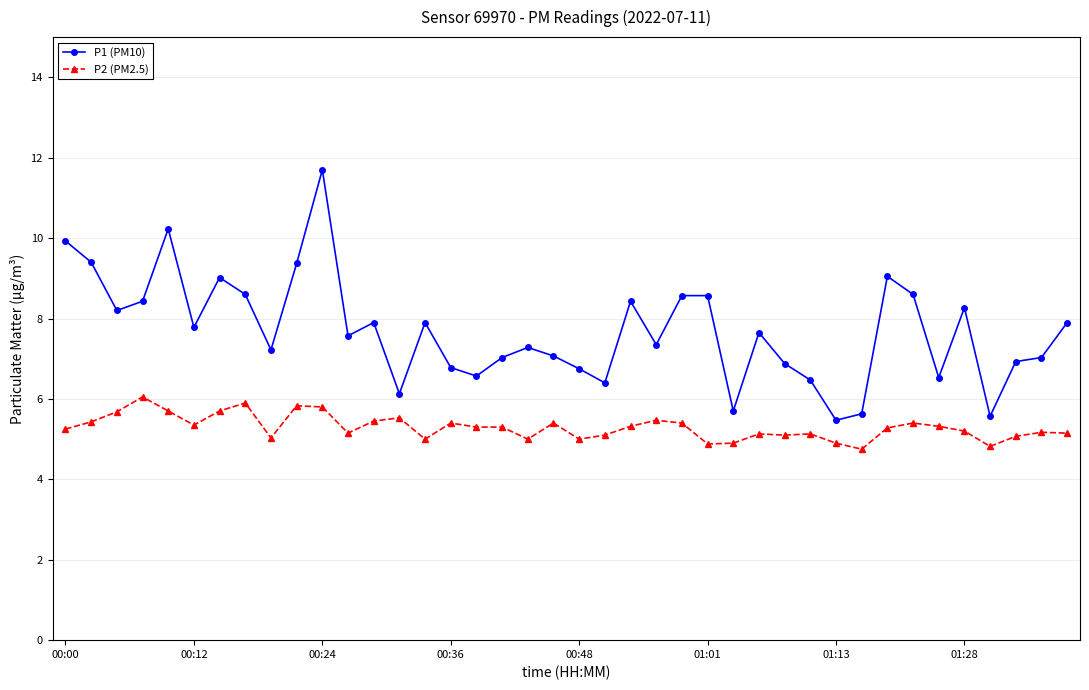

What is the difference between the second highest and minimum values in the P1 (PM10) series?

4.8